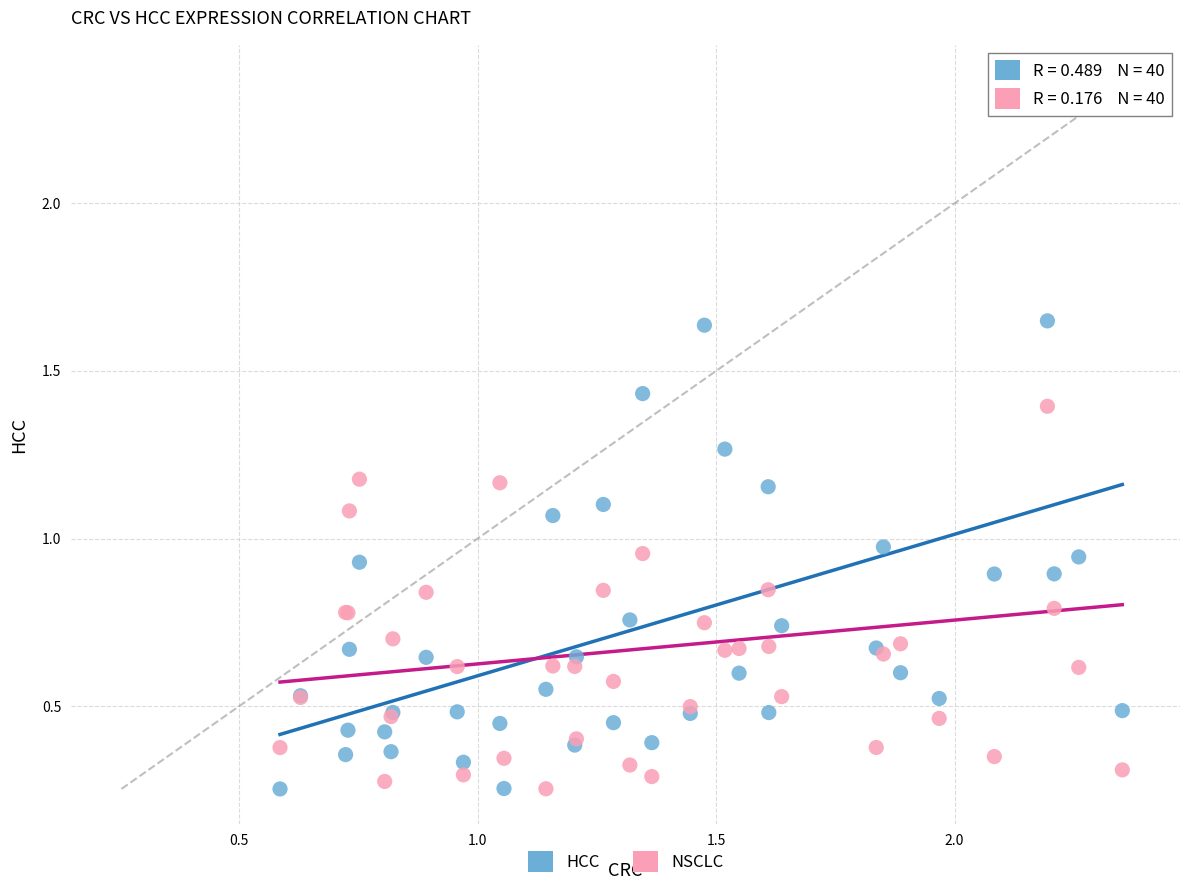

What is the X range (max minus min) for the scatter plot?

1.8